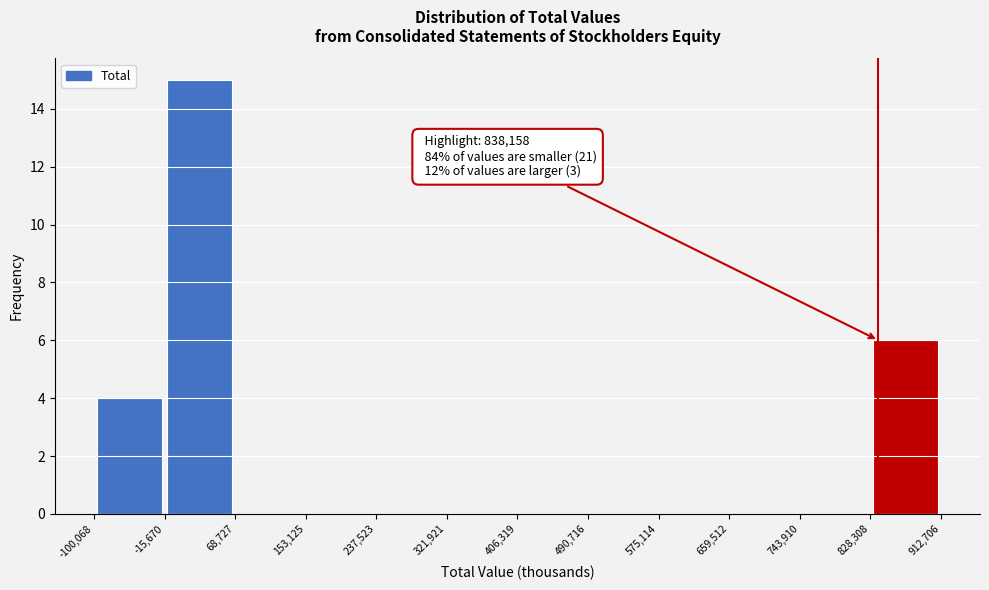

Which range on the x-axis has the tallest bar?

-15,670 to 68,727